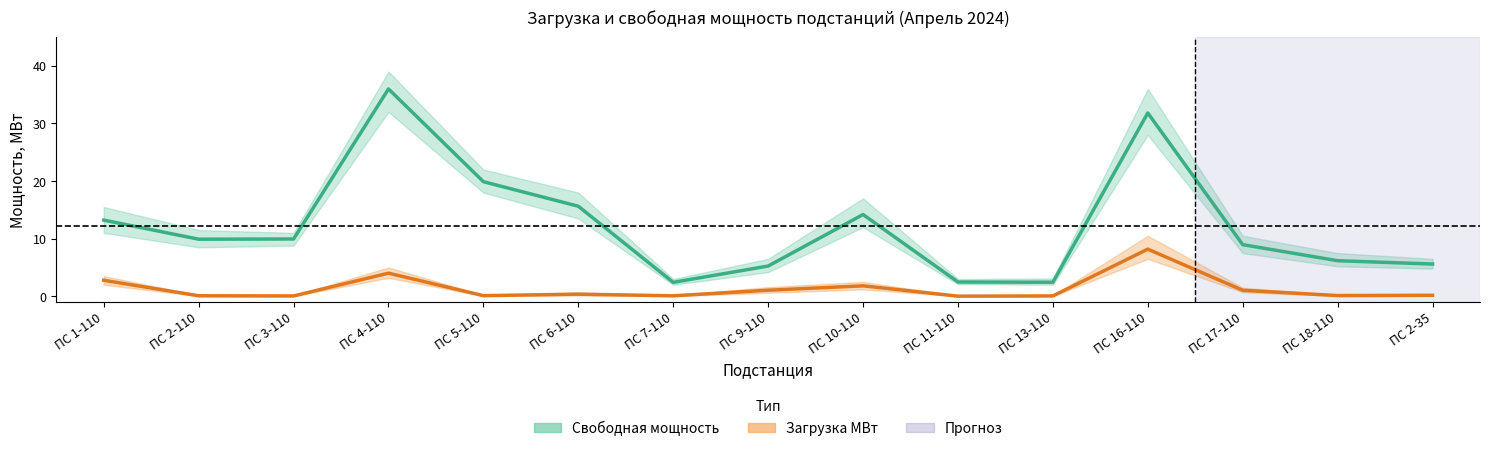

How many lines are shown in the chart?

2